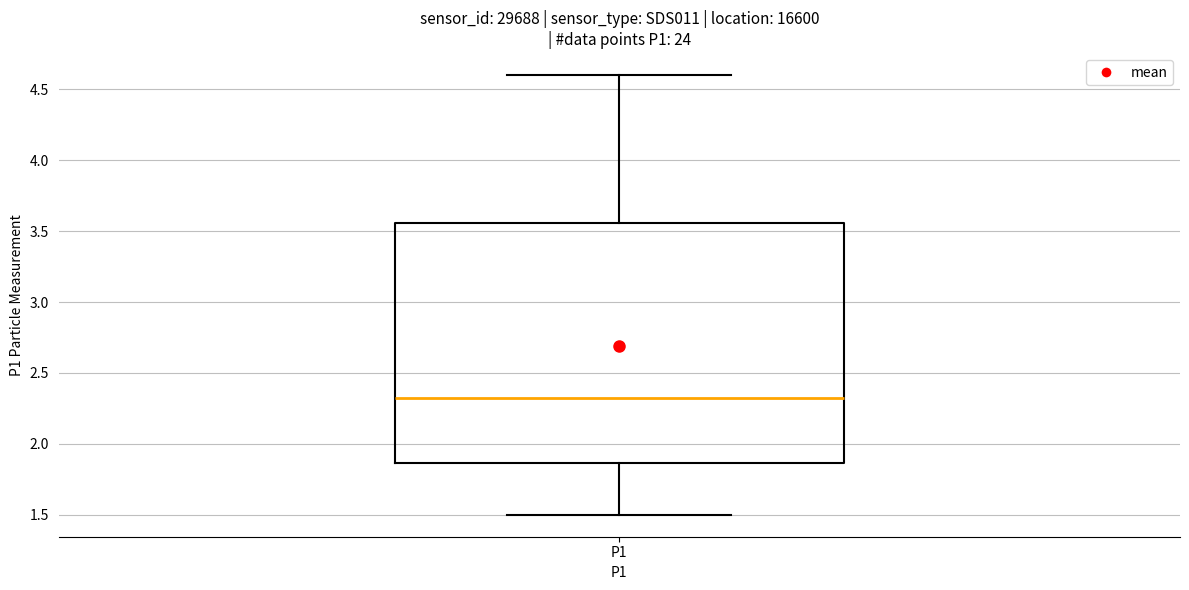

Where does the lower whisker of the box for P1 end on the y-axis? The values are not printed on the chart, so give them approximately, as read against the axis.

1.50